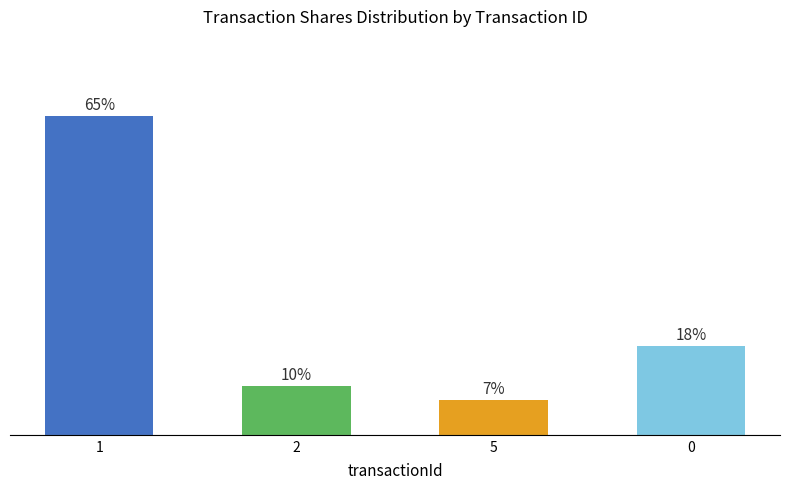

List the labels in order of value, smallest first.

5, 2, 0, 1